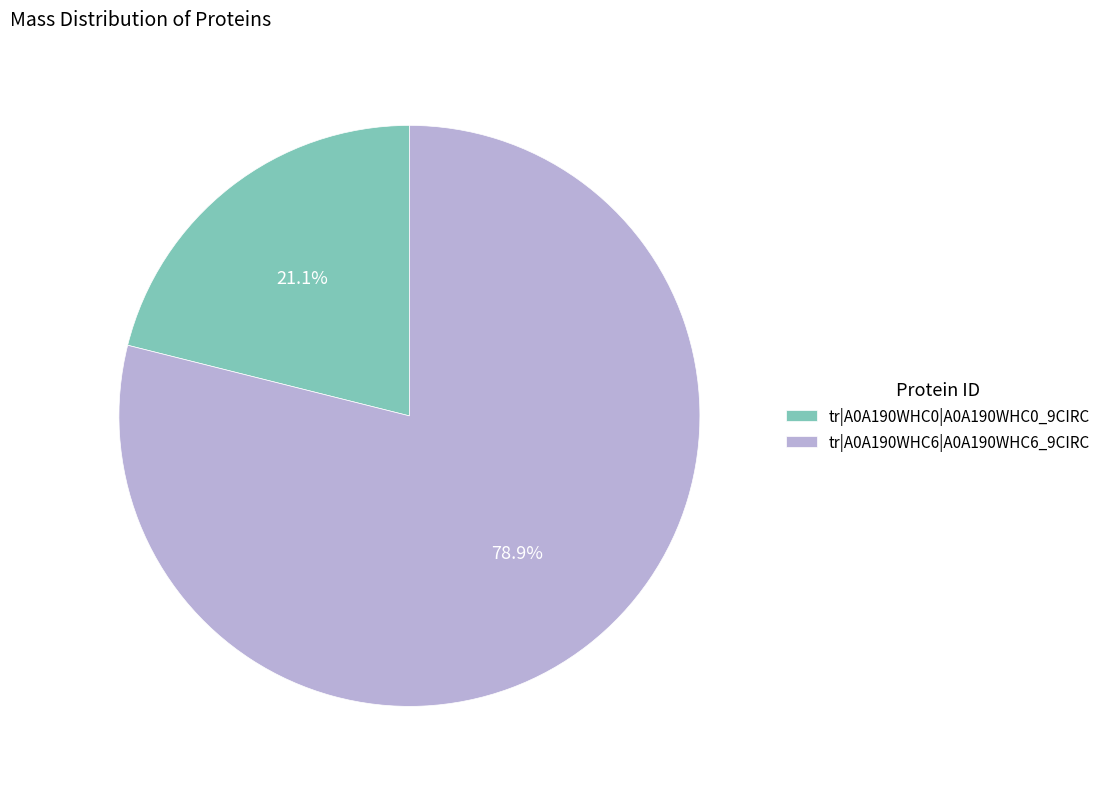

To the nearest percent, what is the difference between the tr|A0A190WHC6|A0A190WHC6_9CIRC and tr|A0A190WHC0|A0A190WHC0_9CIRC slice percentages?

58%